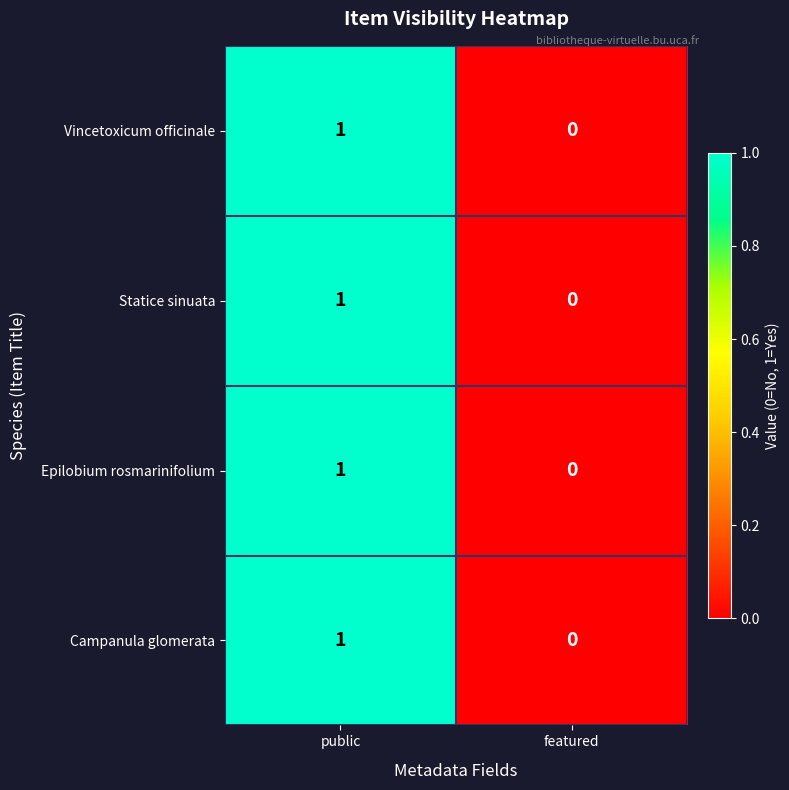

Which category has the highest value in the Epilobium rosmarinifolium series?

public